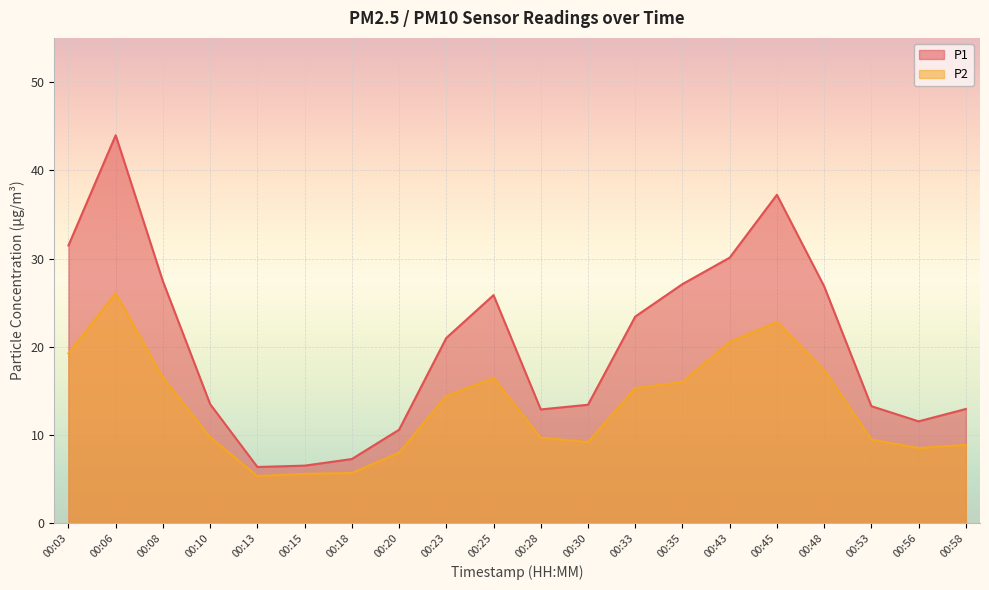

How many categories are shown in the chart?

20